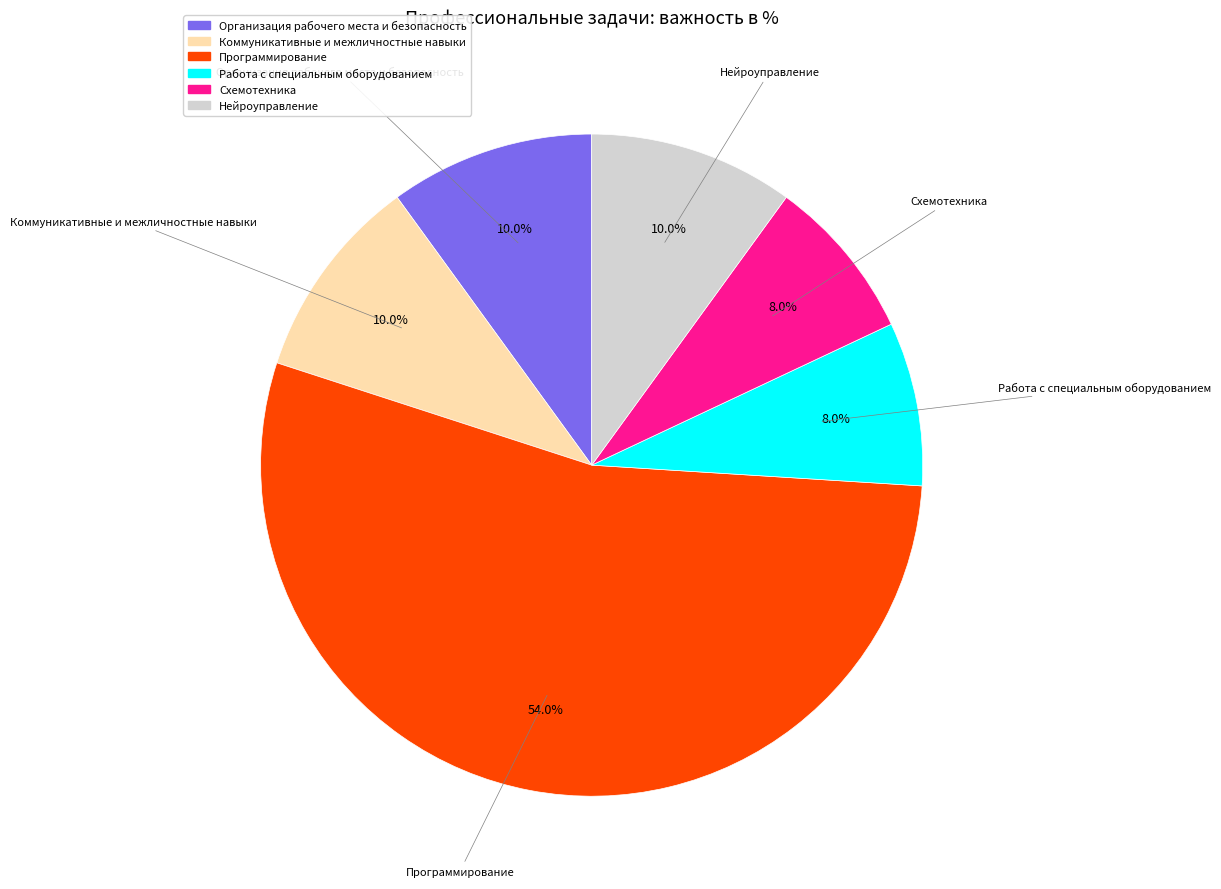

To the nearest percent, what is the average slice percentage?

17%